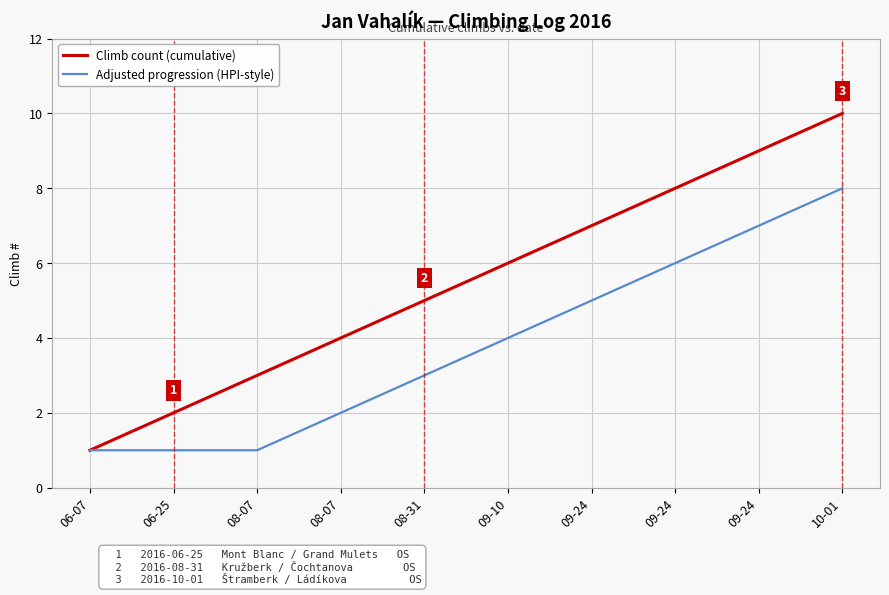

Reading left to right, extract all data points from this chart.

Climb count (cumulative): 06-07=1	06-25=2	08-07=3	08-07=4	08-31=5	09-10=6	09-24=7	09-24=8	09-24=9	10-01=10
Adjusted progression (HPI-style): 06-07=1	06-25=1	08-07=1	08-07=2	08-31=3	09-10=4	09-24=5	09-24=6	09-24=7	10-01=8